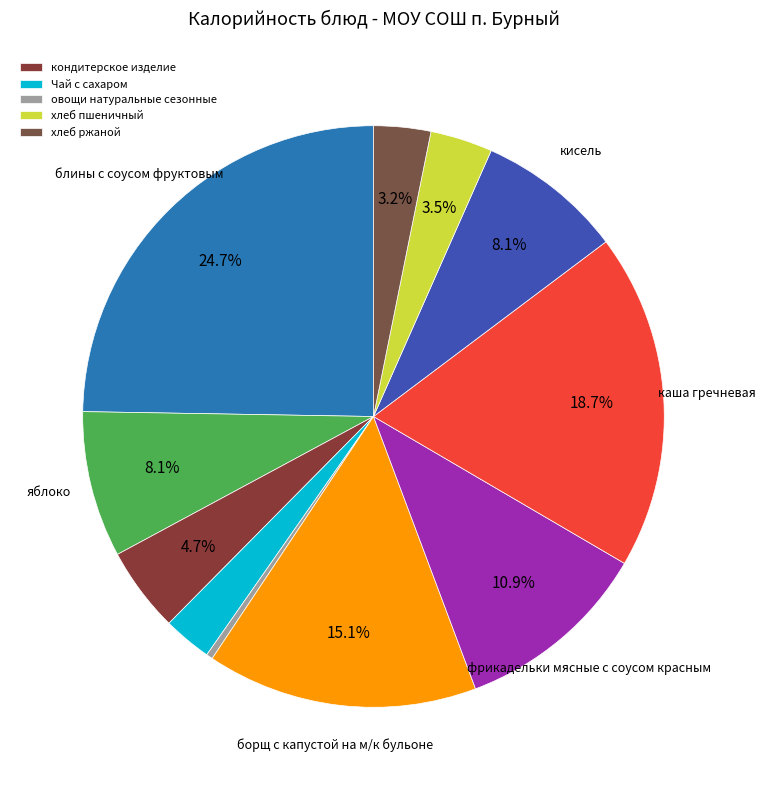

How many slices are in this pie chart?

11